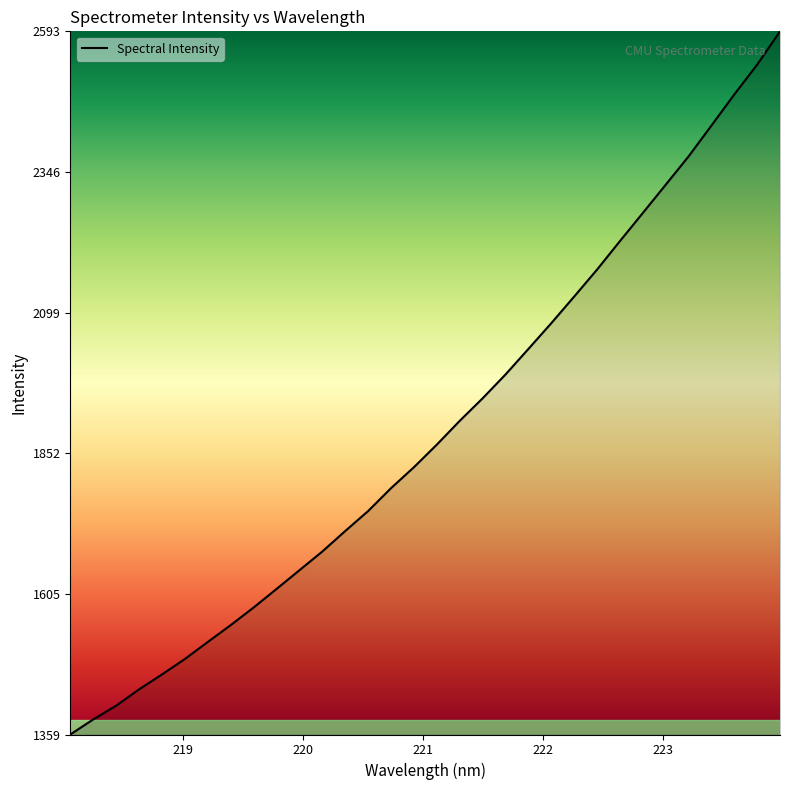

What is the smallest value displayed?

1359.1